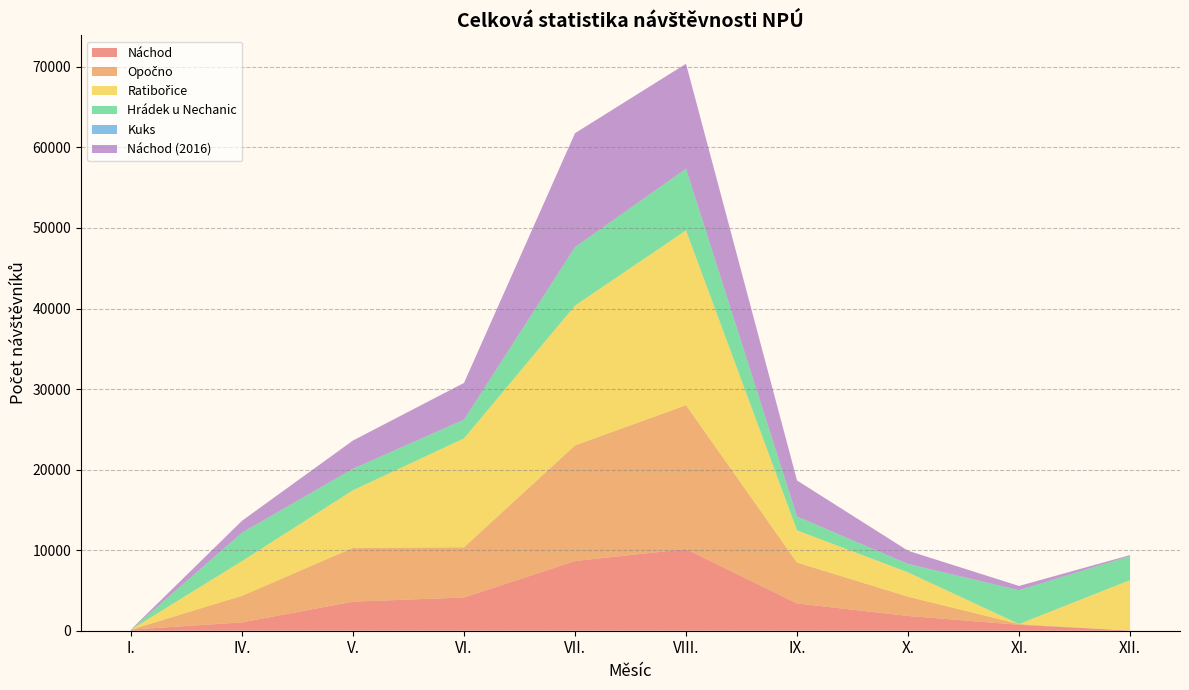

Reading left to right, list all the values displayed in this chart.

Náchod: I.=135	IV.=1035	V.=3610	VI.=4126	VII.=8656	VIII.=10138	IX.=3387	X.=1833	XI.=735	XII.=26
Opočno: I.=0	IV.=3298	V.=6677	VI.=6232	VII.=14353	VIII.=17863	IX.=5076	X.=2394	XI.=93	XII.=0
Ratibořice: I.=0	IV.=4311	V.=7155	VI.=13518	VII.=17350	VIII.=21699	IX.=3997	X.=3015	XI.=0	XII.=6256
Hrádek u Nechanic: I.=0	IV.=3522	V.=2668	VI.=2318	VII.=7259	VIII.=7653	IX.=1715	X.=1047	XI.=4201	XII.=2991
Kuks: I.=0	IV.=0	V.=0	VI.=0	VII.=0	VIII.=0	IX.=0	X.=0	XI.=0	XII.=0
Náchod2016: I.=20	IV.=1485	V.=3504	VI.=4571	VII.=14148	VIII.=13032	IX.=4481	X.=1640	XI.=530	XII.=118